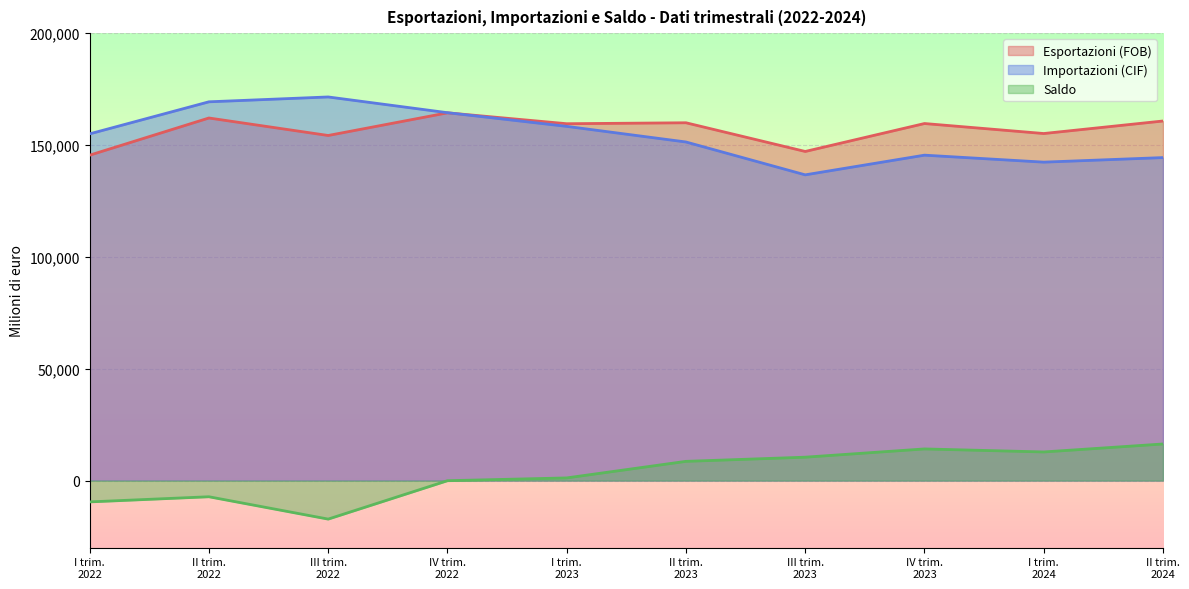

Rank the categories by Esportazioni (FOB) value from lowest to highest.

I trim.
2022, III trim.
2023, III trim.
2022, I trim.
2024, I trim.
2023, IV trim.
2023, II trim.
2023, II trim.
2024, II trim.
2022, IV trim.
2022